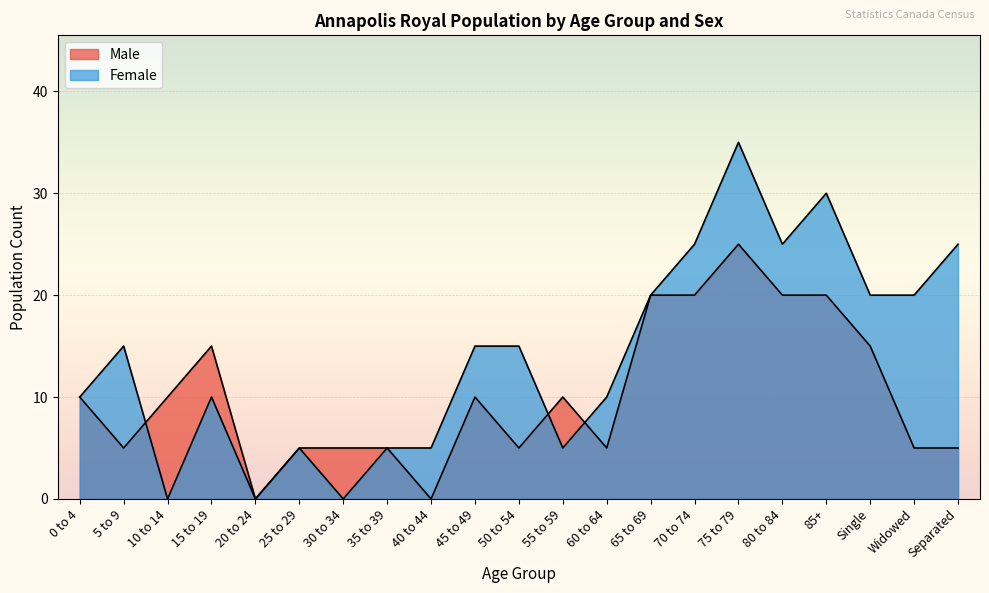

At which category does Female reach its first local valley?

10 to 14